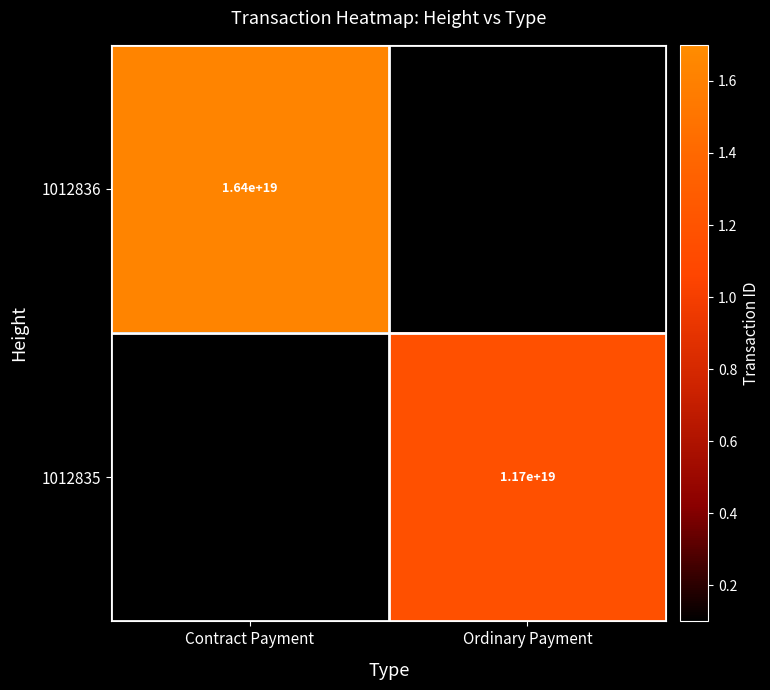

Is it true that 1012836 equals 6141806563352696832 at Contract Payment?

False